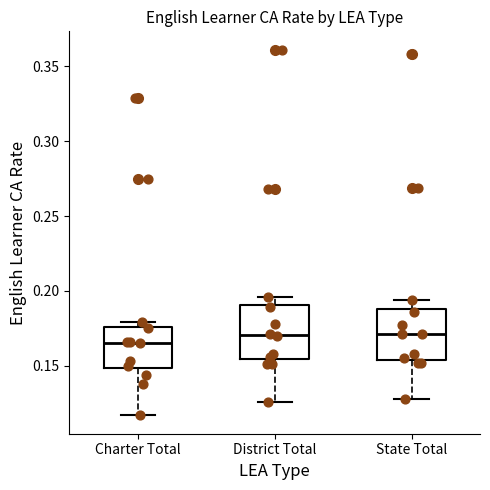

Reading left to right, transcribe this box plot: for each box, give where its median line is, the range the box spans, and where its two whiskers end, as read against the y-axis. The values are not printed on the chart, so give them approximately, as read against the axis.

Charter Total: median 0.165, box 0.150 to 0.175, whiskers 0.115 to 0.180
District Total: median 0.170, box 0.155 to 0.190, whiskers 0.125 to 0.195
State Total: median 0.170, box 0.155 to 0.190, whiskers 0.130 to 0.195